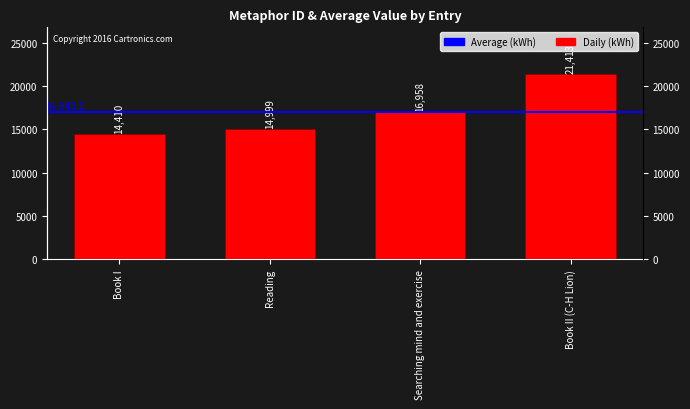

Rank the categories by value from highest to lowest.

Book II (C-H Lion), Searching mind and exercise, Reading, Book I